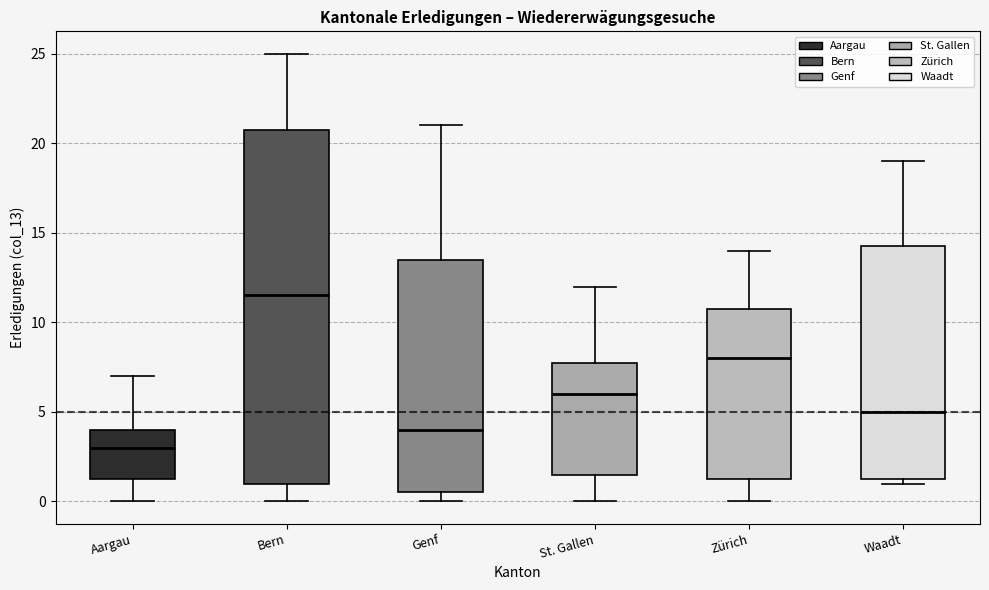

Which box has the lowest median line?

Aargau